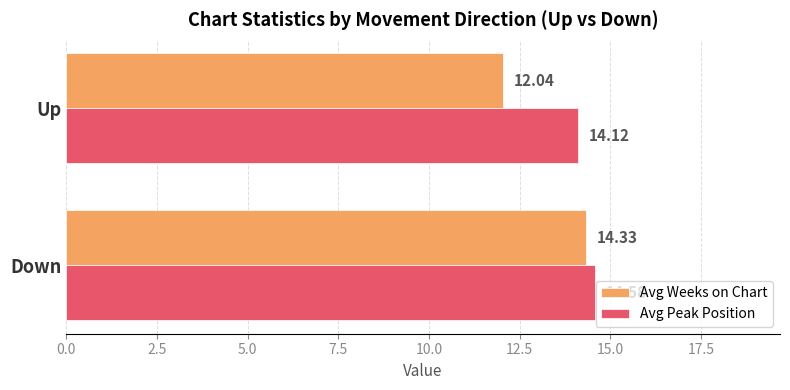

Which series has the largest range (max minus min)?

Avg Weeks on Chart